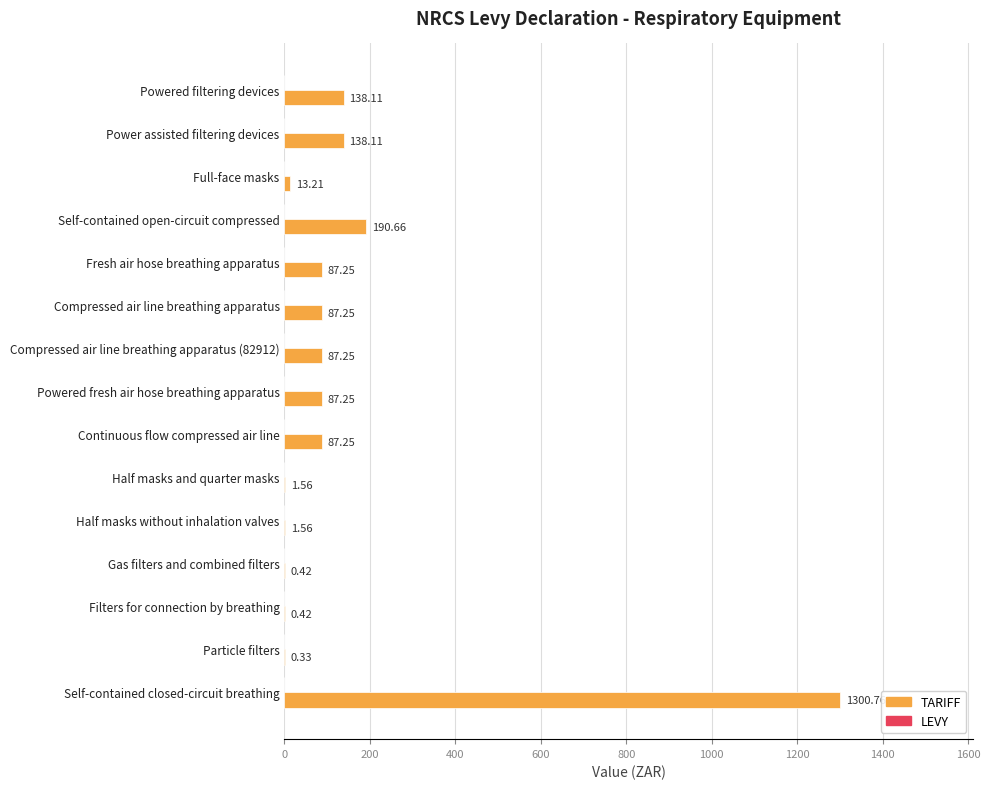

Where is the data nearest to the value 650?

Self-contained open-circuit compressed